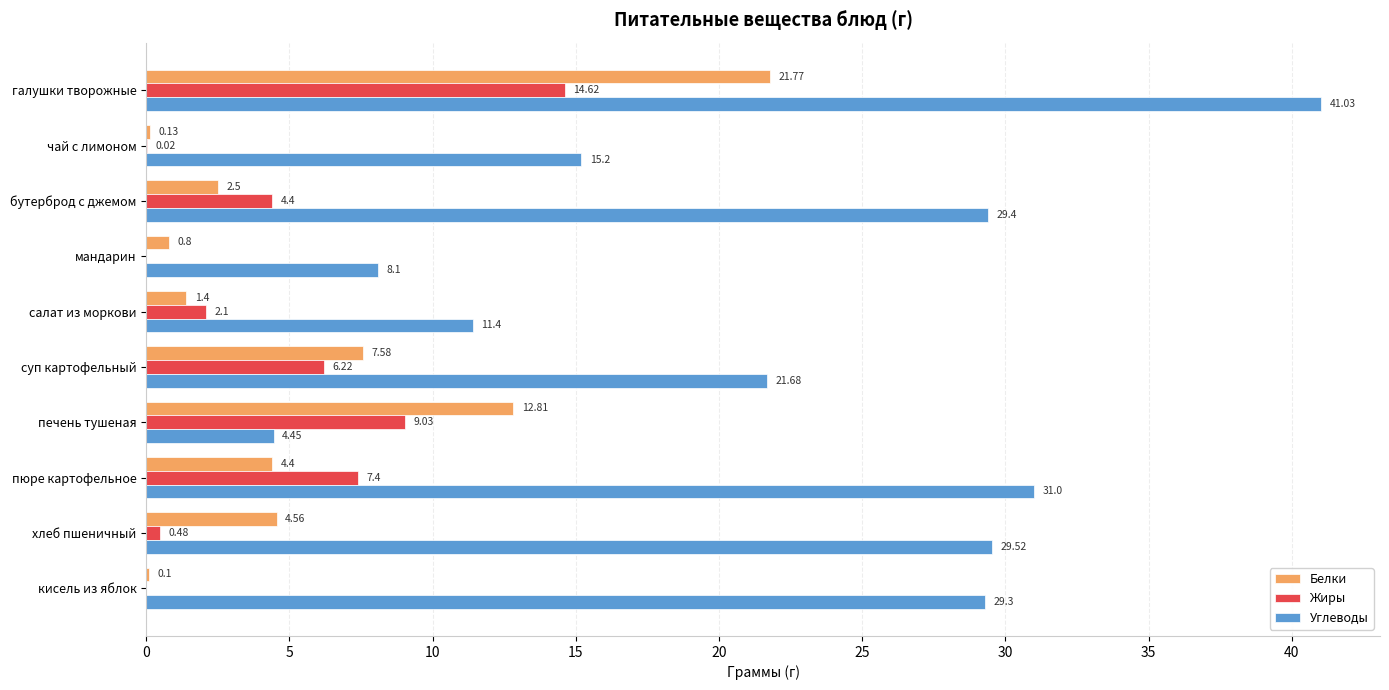

What is the total value across all series at галушки творожные?

77.4